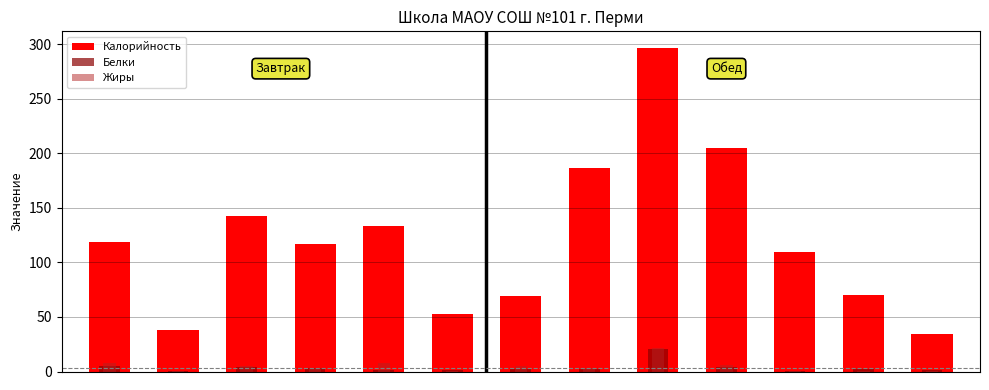

How many data points in Белки are less than 1?

2